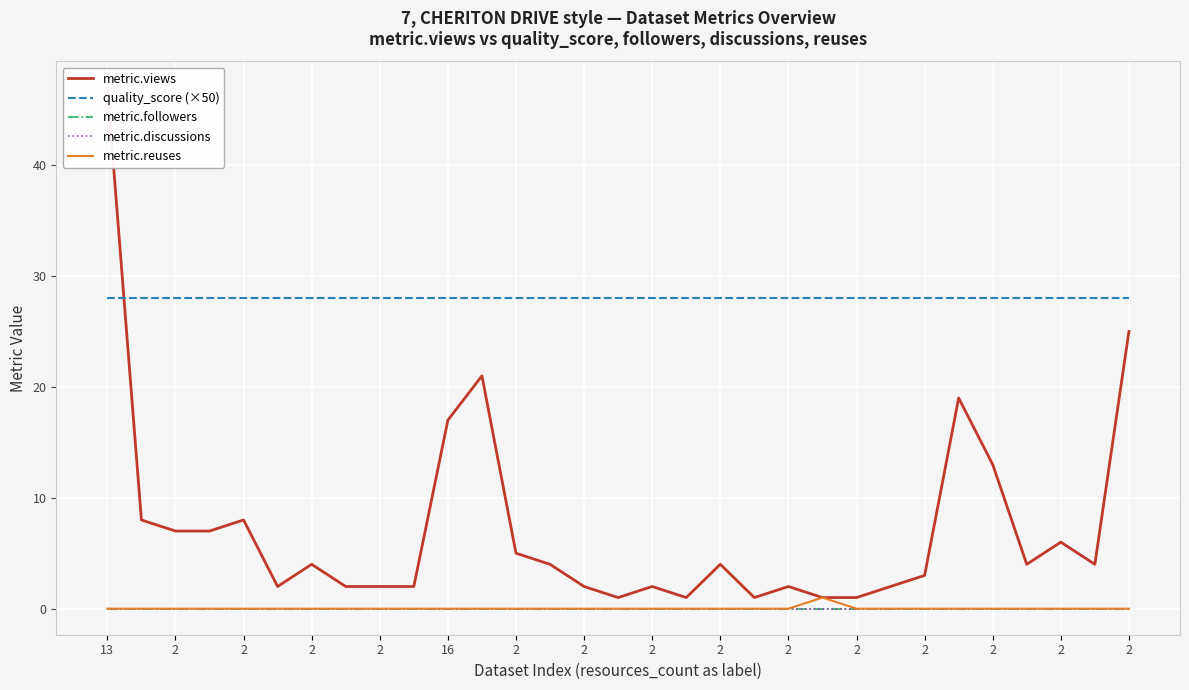

True or false: quality_score (×50) and metric.reuses cross at least once.

False